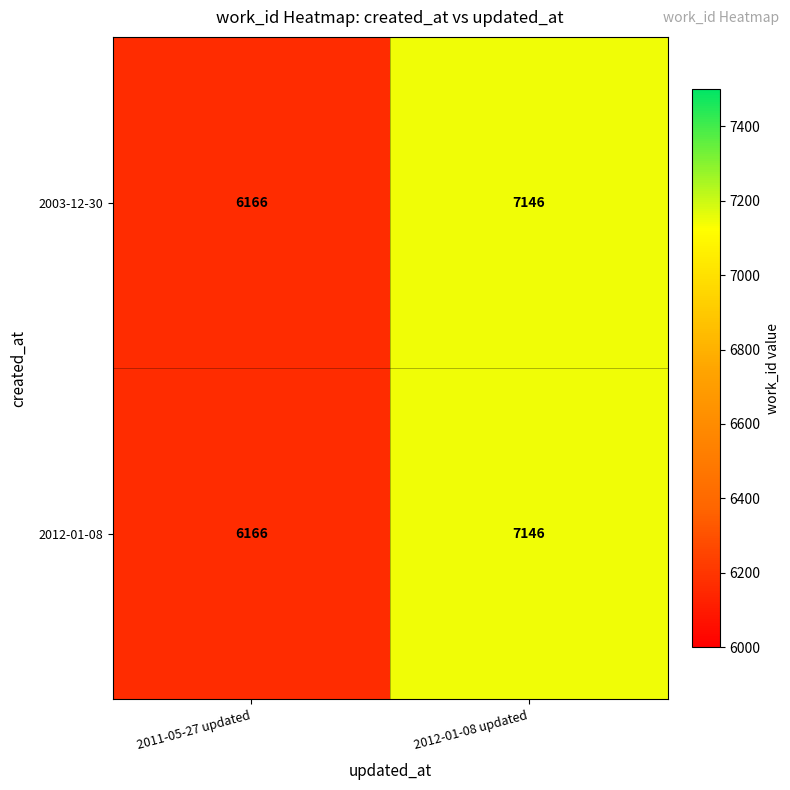

Reading left to right, extract all data points from this chart.

2003-12-30: 6166	7146
2012-01-08: 6166	7146